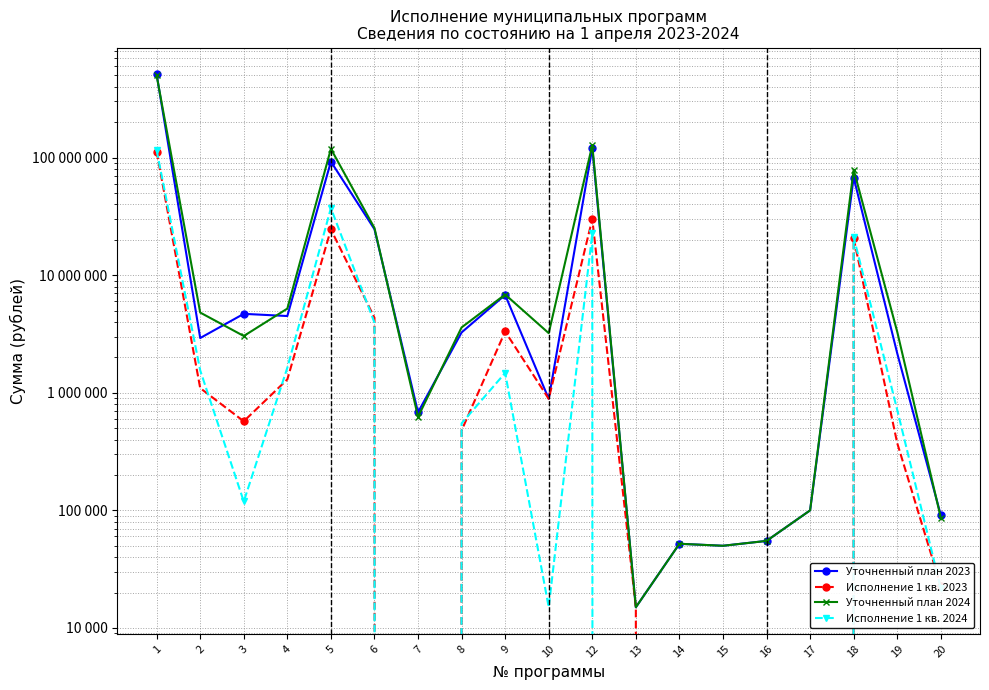

What is the difference between the Уточненный план 2024 values at 19 and 4?

1897587.8